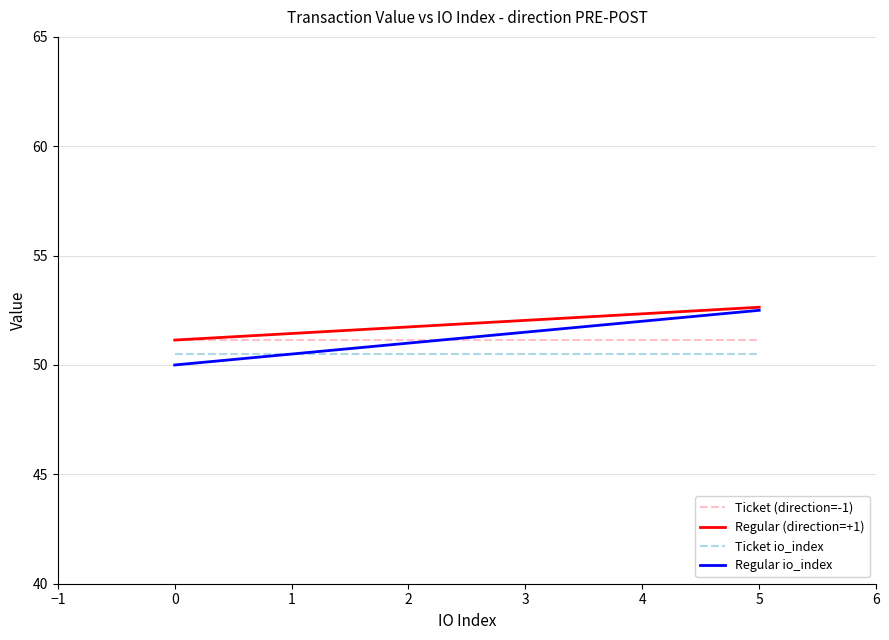

What is the approximate value of Regular io_index at 5?

52.5